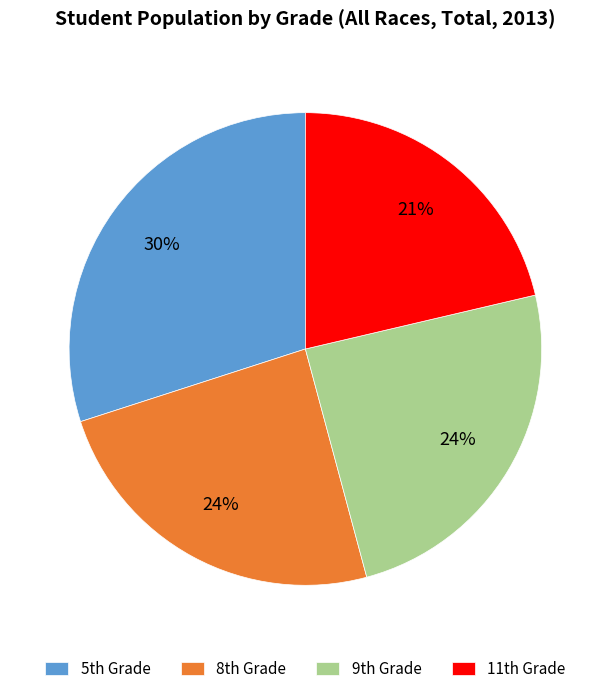

Is there a majority slice in this chart?

No